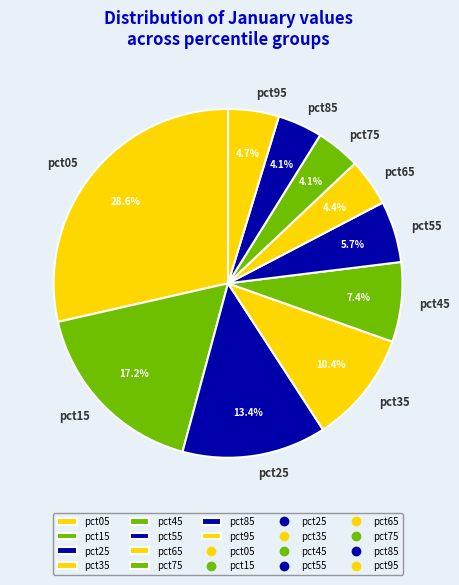

To the nearest percent, what is the average slice percentage?

10%